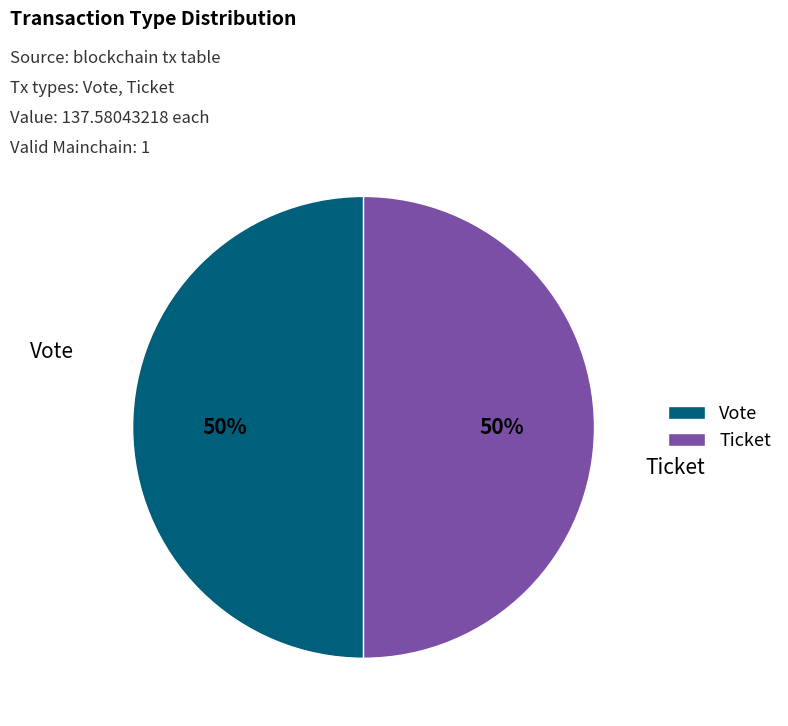

To the nearest percent, what percentage of the pie is Ticket?

50%